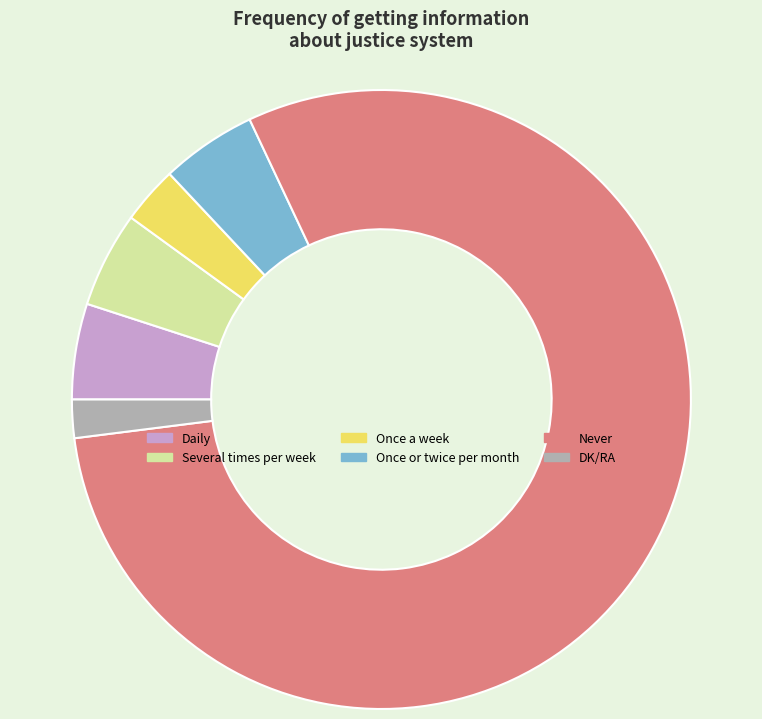

The Daily slice represents 1% of the pie. True or false?

False